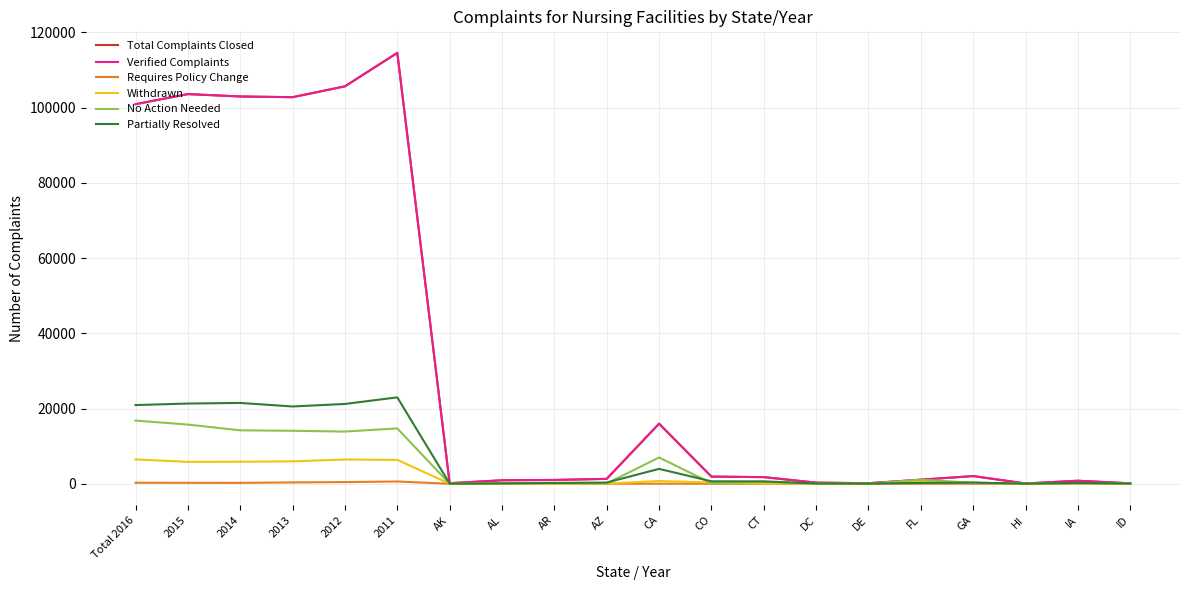

What is the total value across all series at FL?

4055